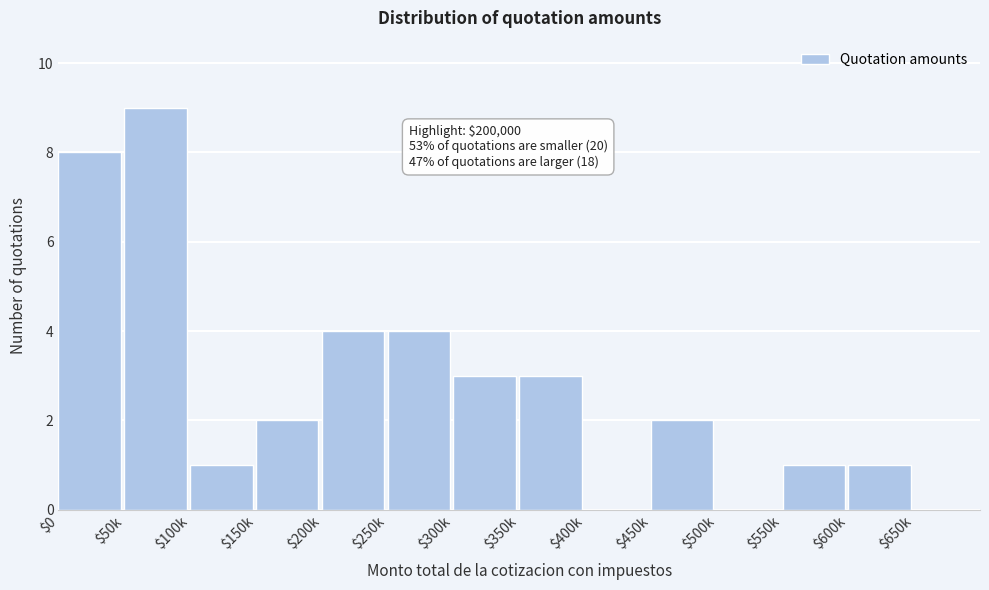

What is the maximum value shown in the chart?

9